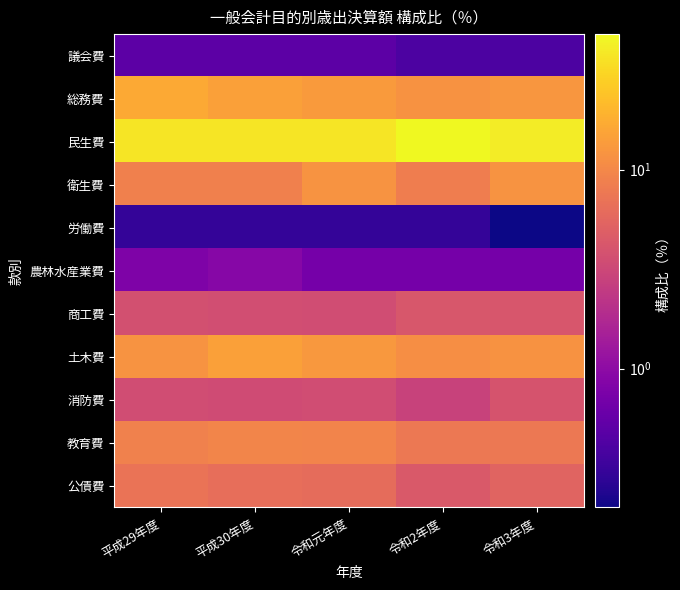

Reading right to left, what are all the values shown in this chart?

議会費: 令和3年度=0.4	令和2年度=0.4	令和元年度=0.5	平成30年度=0.5	平成29年度=0.5
総務費: 令和3年度=12.5	令和2年度=11.9	令和元年度=13.4	平成30年度=14.7	平成29年度=16.5
民生費: 令和3年度=41.0	令和2年度=48.1	令和元年度=37.4	平成30年度=37.3	平成29年度=37.8
衛生費: 令和3年度=12.2	令和2年度=8.4	令和元年度=12.1	平成30年度=8.7	平成29年度=8.7
労働費: 令和3年度=0.2	令和2年度=0.3	令和元年度=0.3	平成30年度=0.3	平成29年度=0.3
農林水産業費: 令和3年度=0.7	令和2年度=0.7	令和元年度=0.7	平成30年度=0.9	平成29年度=0.8
商工費: 令和3年度=4.1	令和2年度=4.2	令和元年度=3.5	平成30年度=3.6	平成29年度=3.7
土木費: 令和3年度=11.8	令和2年度=11.0	令和元年度=13.0	平成30年度=14.5	平成29年度=12.2
消防費: 令和3年度=4.0	令和2年度=2.9	令和元年度=3.5	平成30年度=3.4	平成29年度=3.5
教育費: 令和3年度=7.7	令和2年度=7.7	令和元年度=9.4	平成30年度=9.6	平成29年度=9.0
公債費: 令和3年度=5.4	令和2年度=4.4	令和元年度=6.2	平成30年度=6.5	平成29年度=7.0